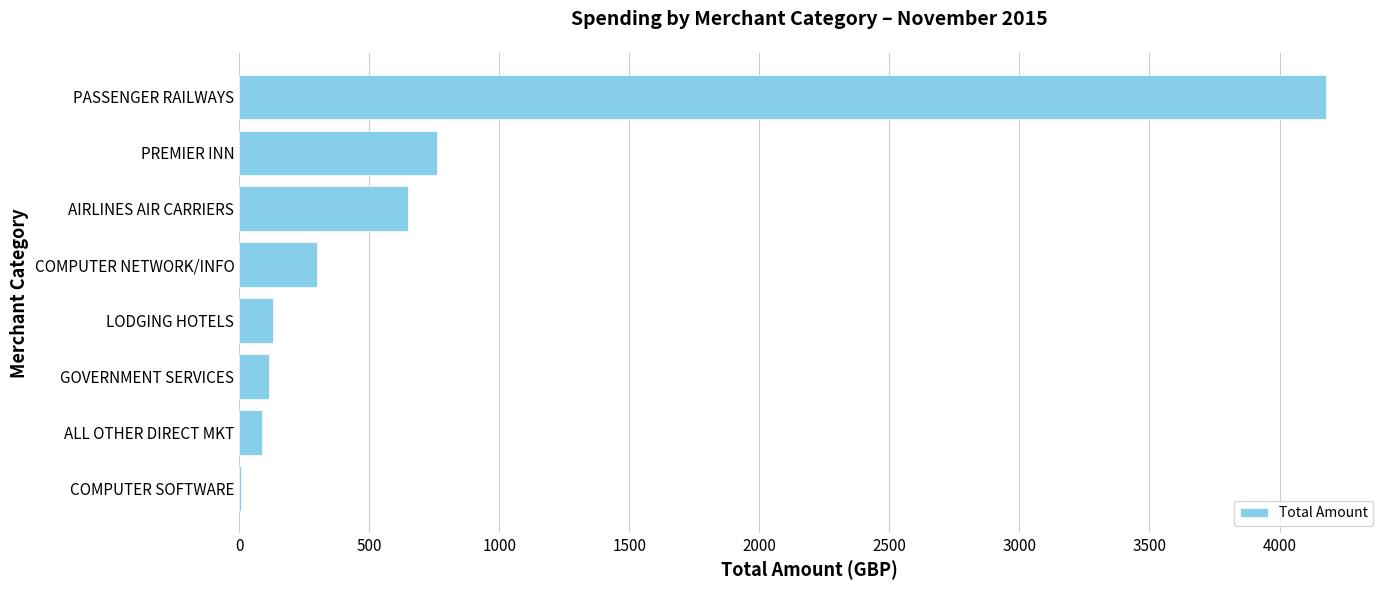

What is the sum of all values?

6224.9